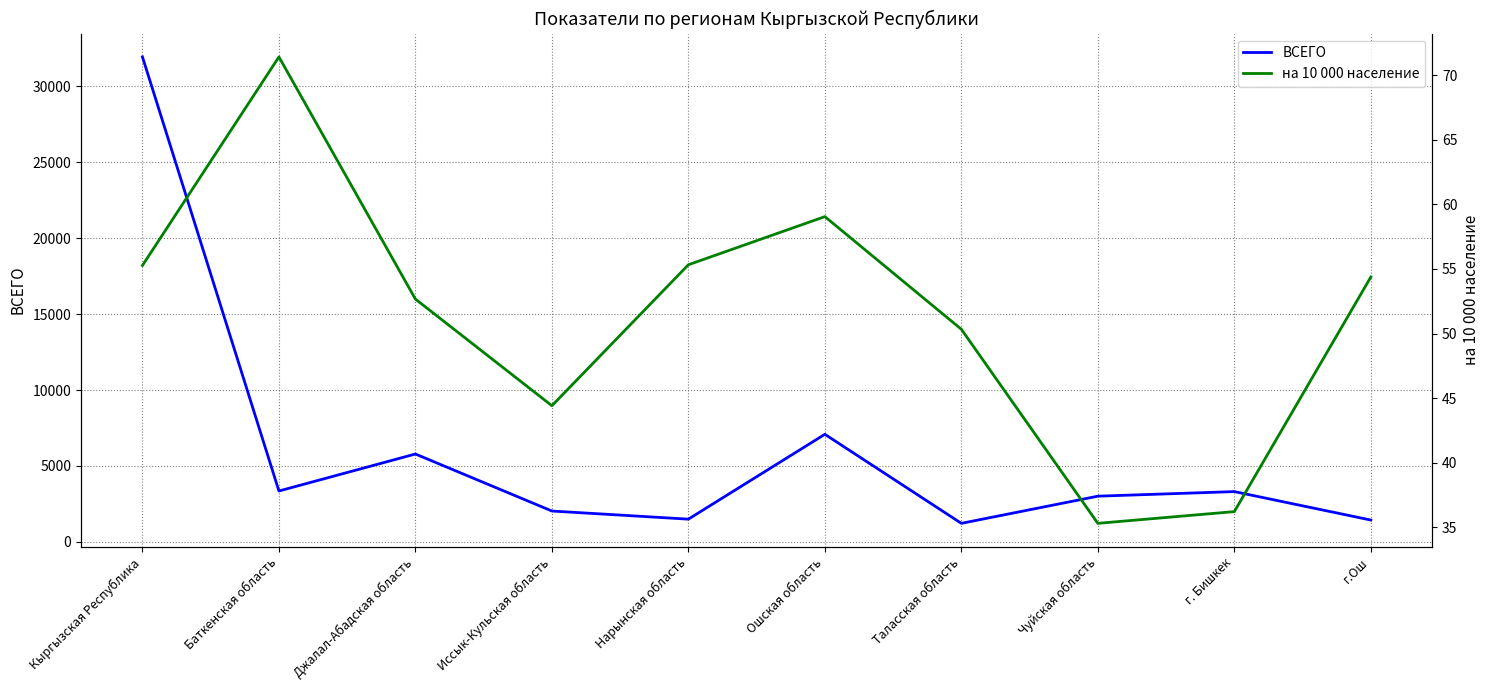

What is the value of the на 10 000 население point at the 9th from the left?

36.2